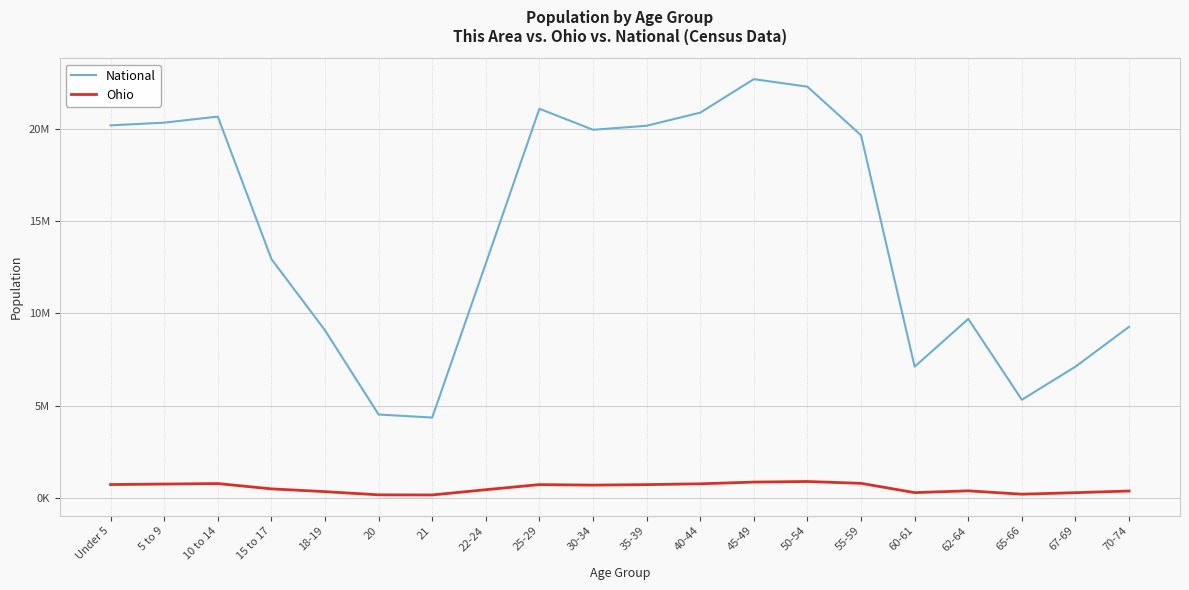

What is the label of the 6th point from the right?

55-59